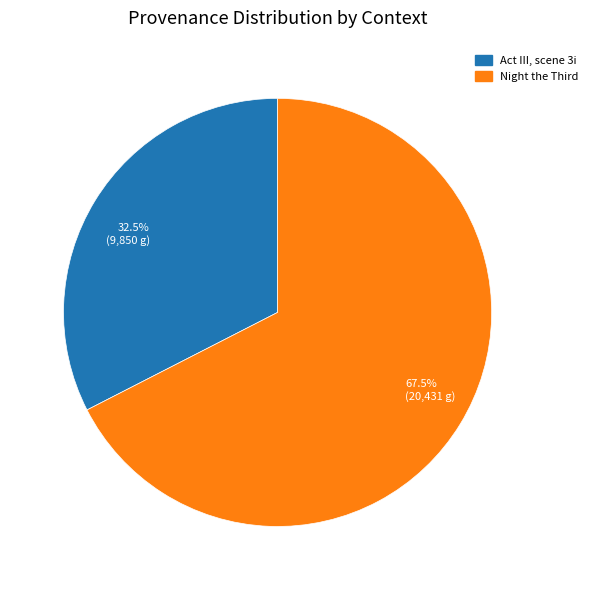

Do 32.5% (9,850 g) and 67.5% (20,431 g) together represent more than half of the pie?

Yes